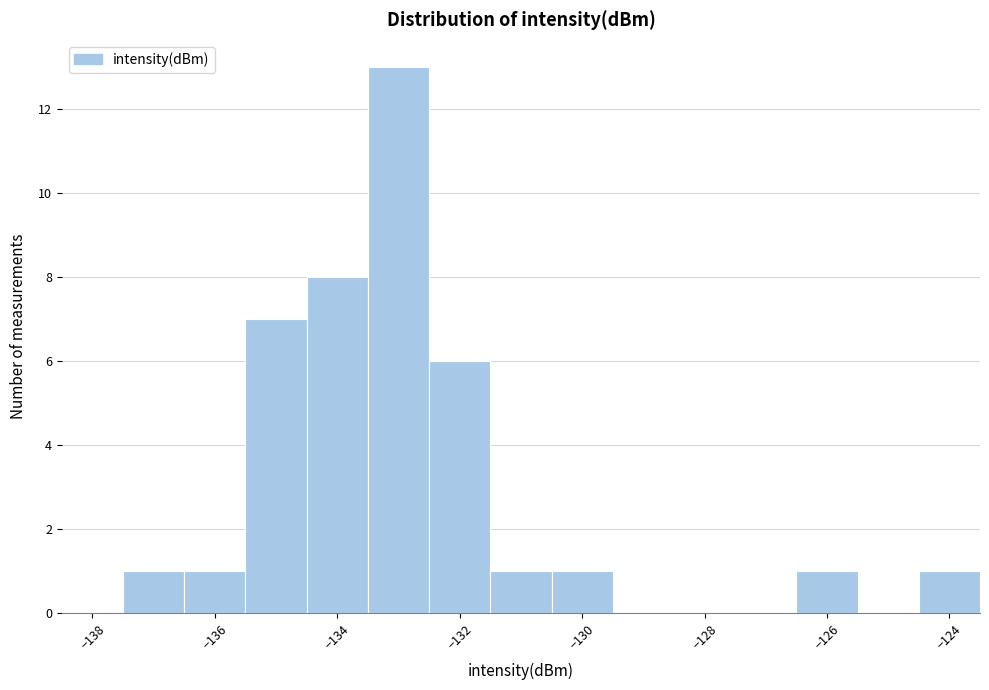

Reading left to right, list every bar in this chart as the range it spans on the x-axis followed by its height. Neither the bar edges nor the heights are printed on the chart, so give them approximately, as read against the axes.

-138.5 to -137.5: 0
-137.5 to -136.5: 1
-136.5 to -135.5: 1
-135.5 to -134.5: 7
-134.5 to -133.5: 8
-133.5 to -132.5: 13
-132.5 to -131.5: 6
-131.5 to -130.5: 1
-130.5 to -129.5: 1
-129.5 to -128.5: 0
-128.5 to -127.5: 0
-127.5 to -126.5: 0
-126.5 to -125.5: 1
-125.5 to -124.5: 0
-124.5 to -123.5: 1